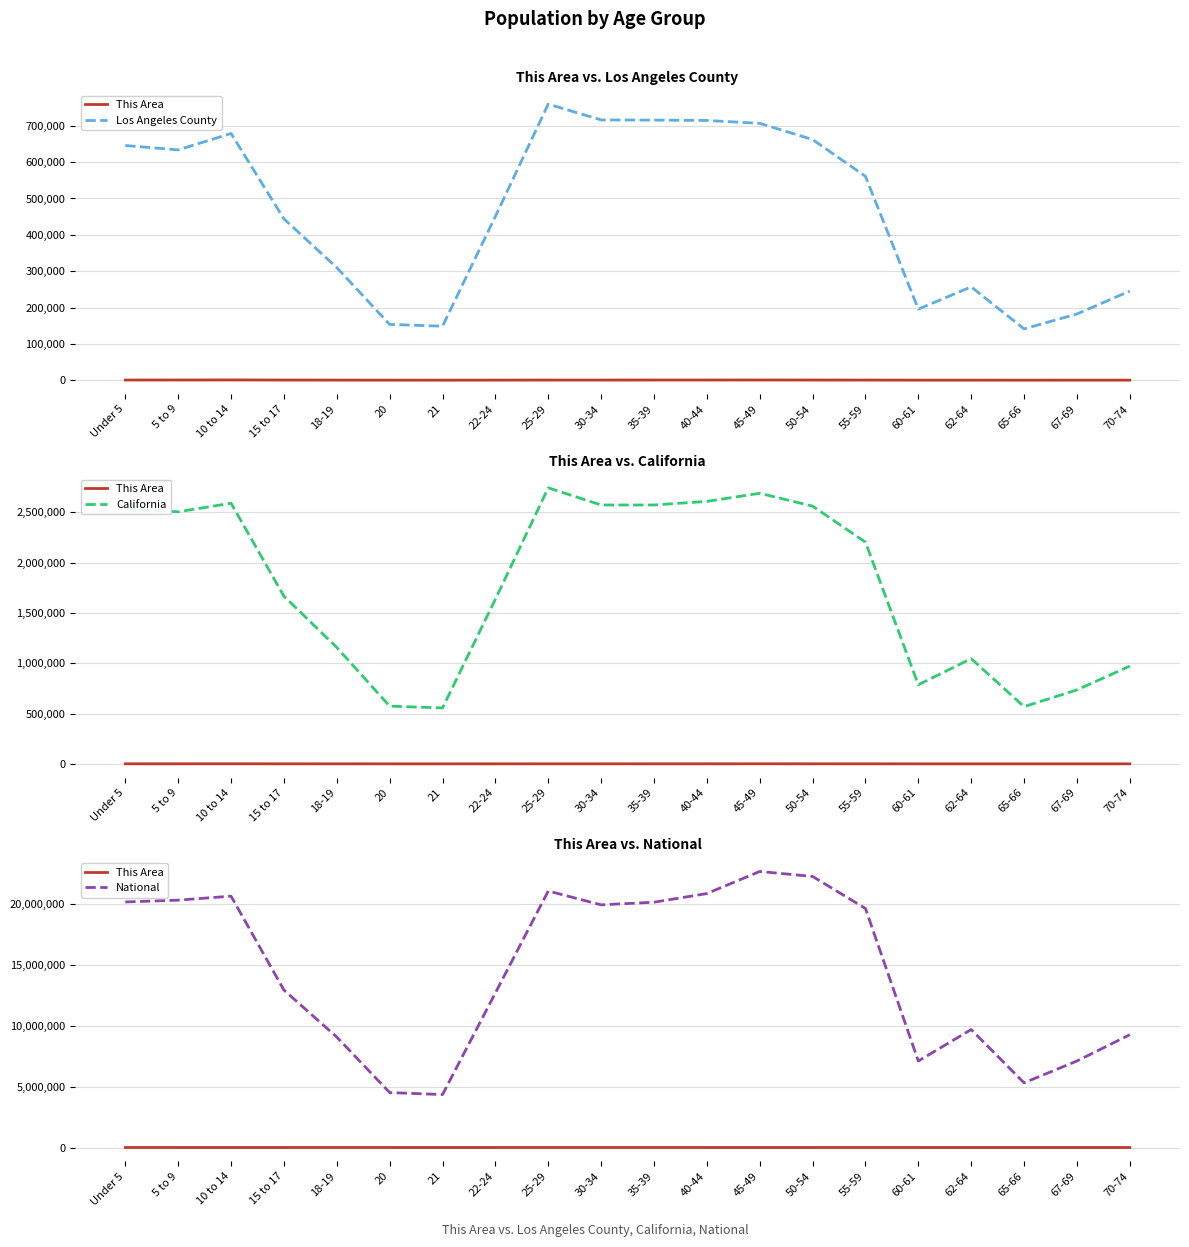

What position from the left is 22-24?

8